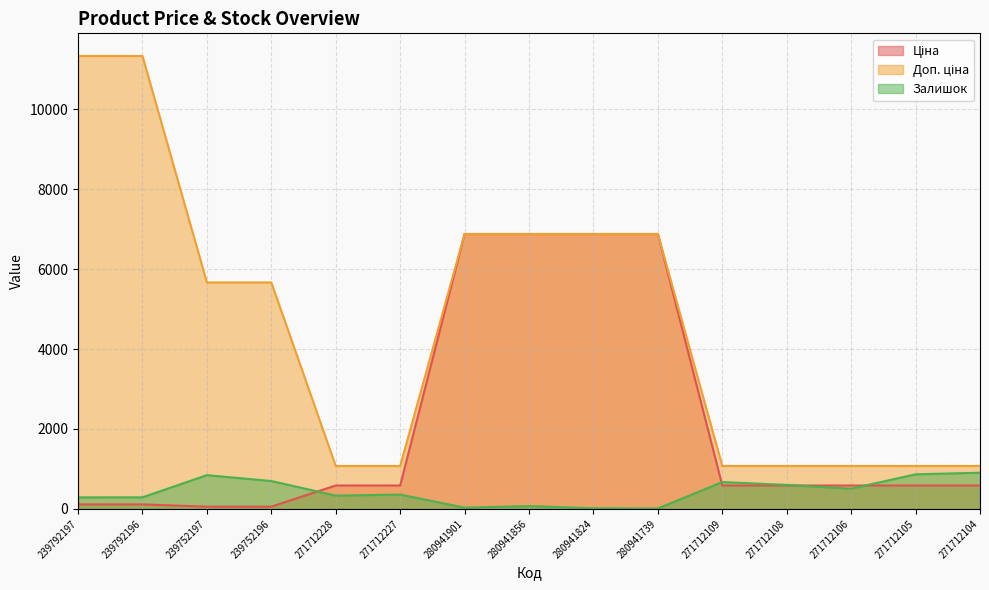

The value of Доп. ціна at 239792197 is 18974.1. True or false?

False